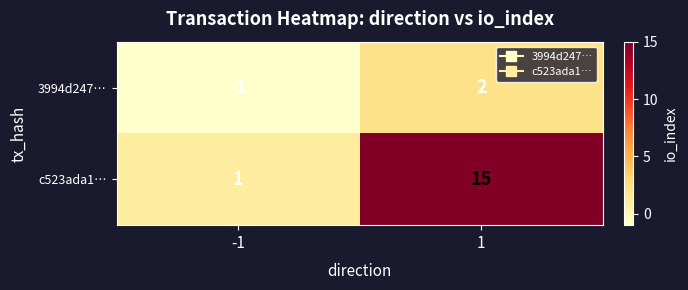

Which series has the largest total across all categories?

c523ada1…